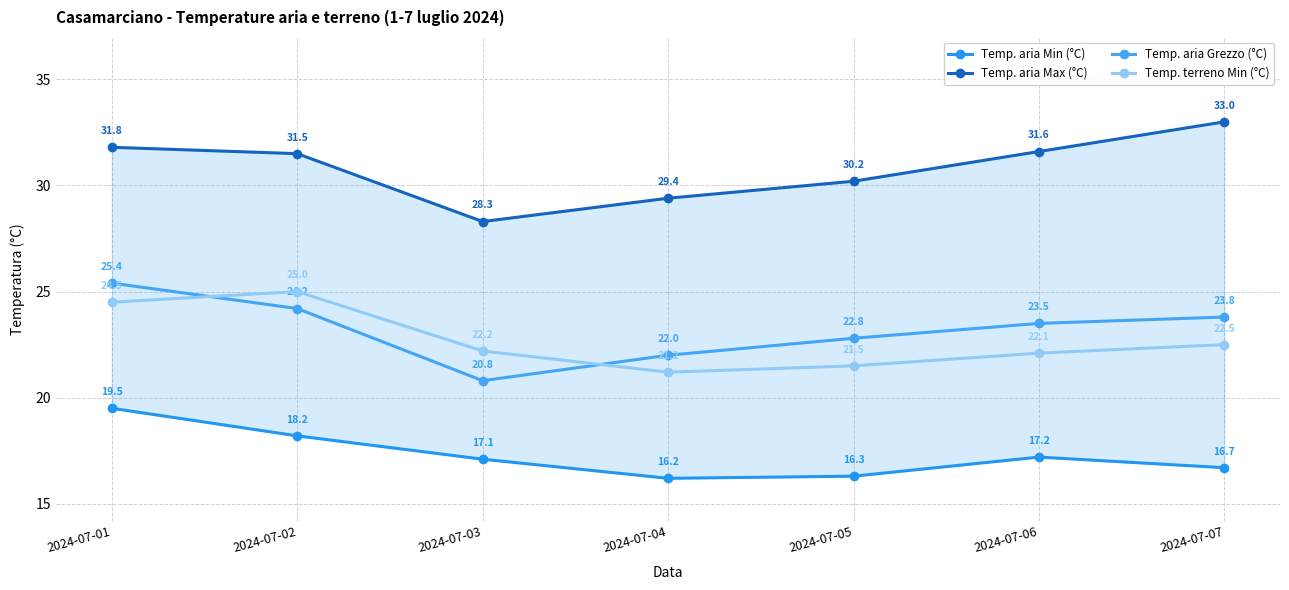

List the labels in order of Temp. aria Min (°C) value, largest first.

2024-07-01, 2024-07-02, 2024-07-06, 2024-07-03, 2024-07-07, 2024-07-05, 2024-07-04